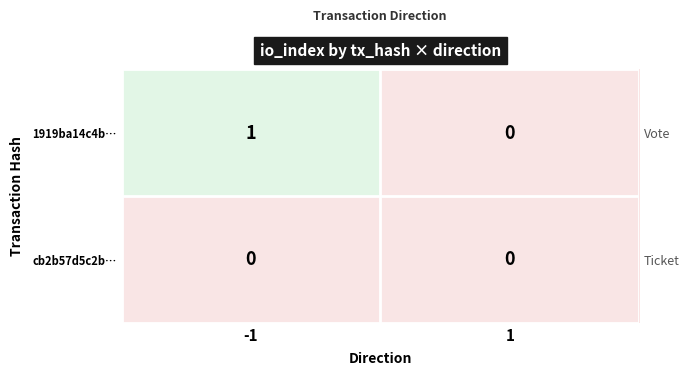

Where is cb2b57d5c2b… nearest to the value 0?

-1